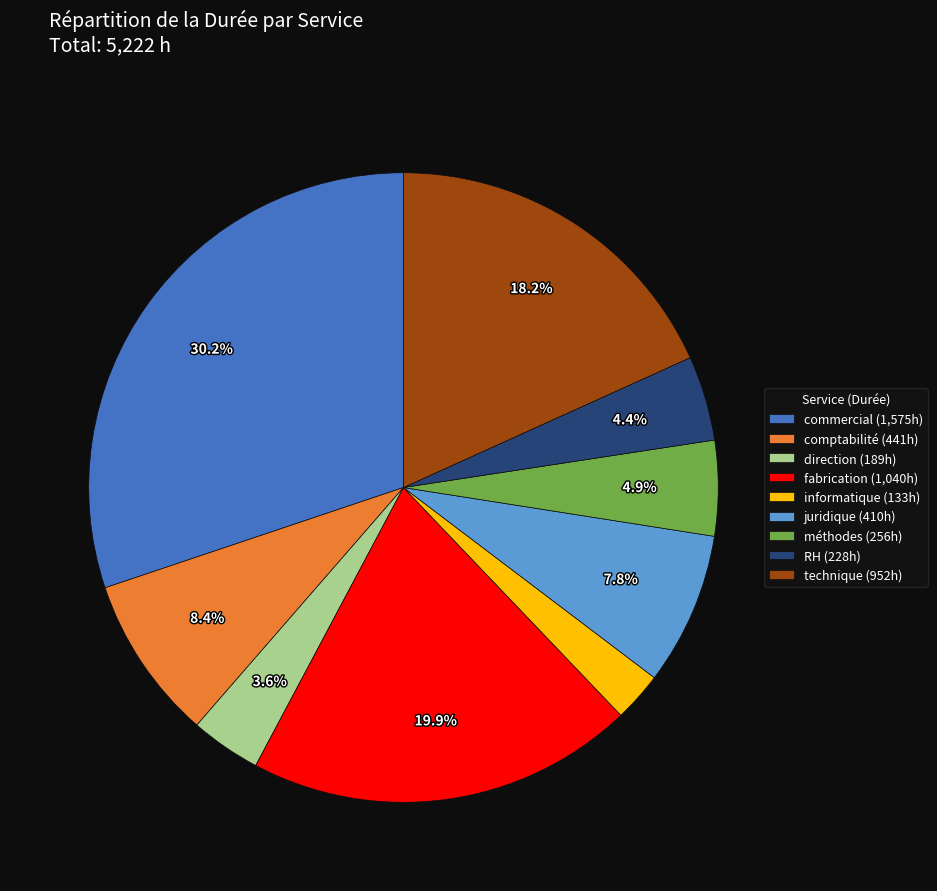

To the nearest percent, what percentage of the pie is direction?

4%